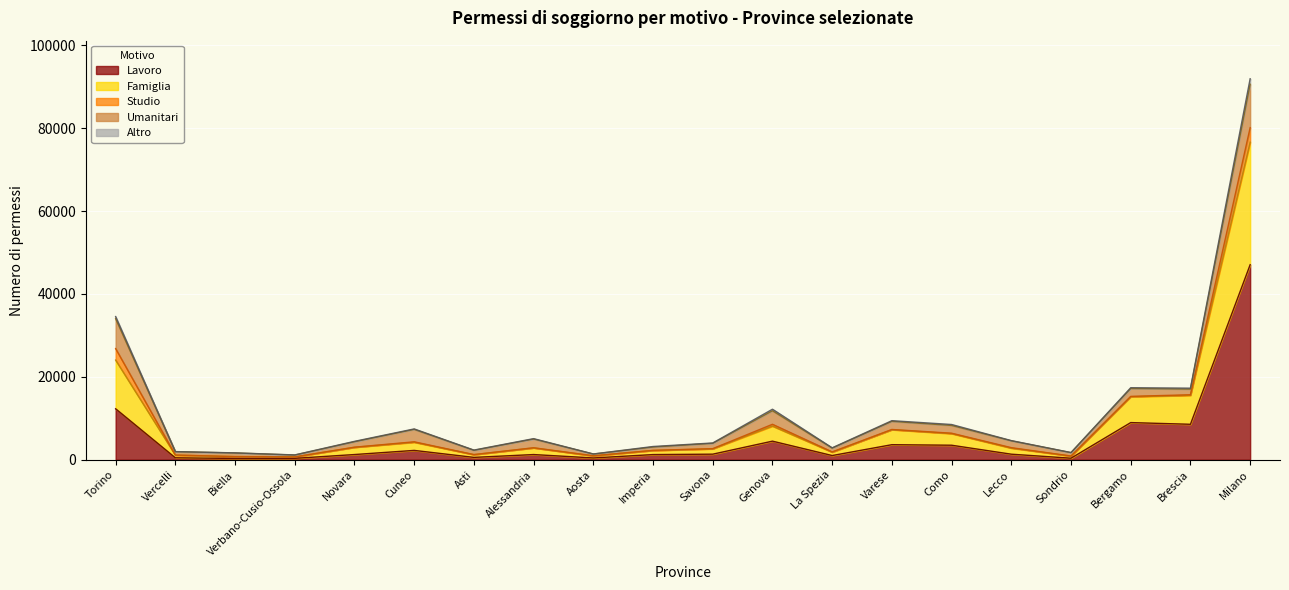

Does the chart display data point markers on the line(s)?

No